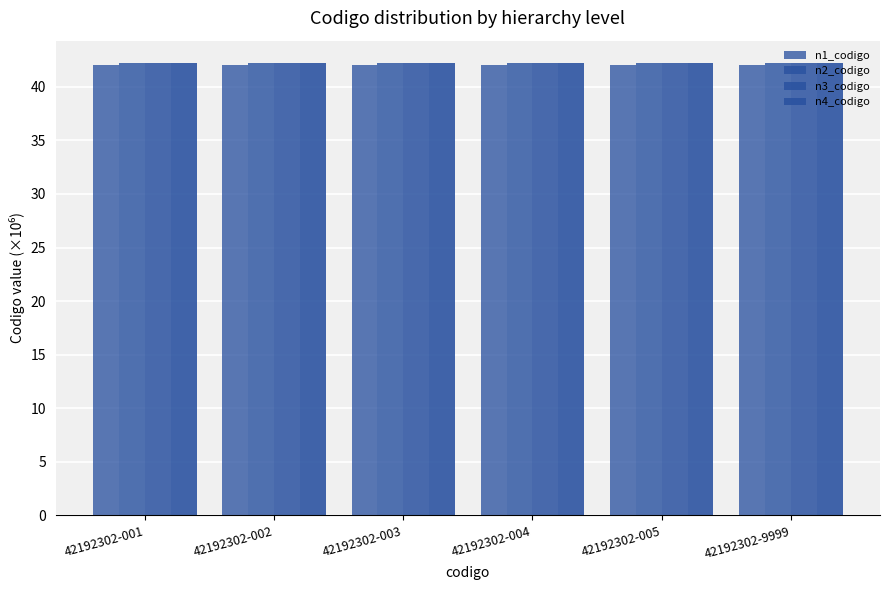

Does the chart contain stacked bars?

No